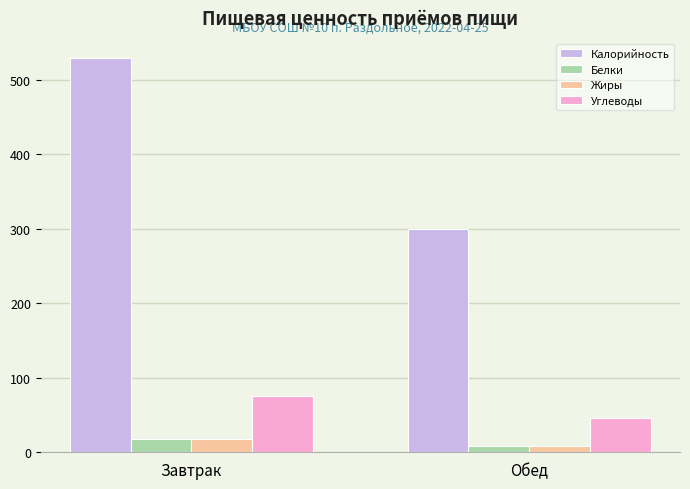

What is the maximum value for Жиры?

17.6